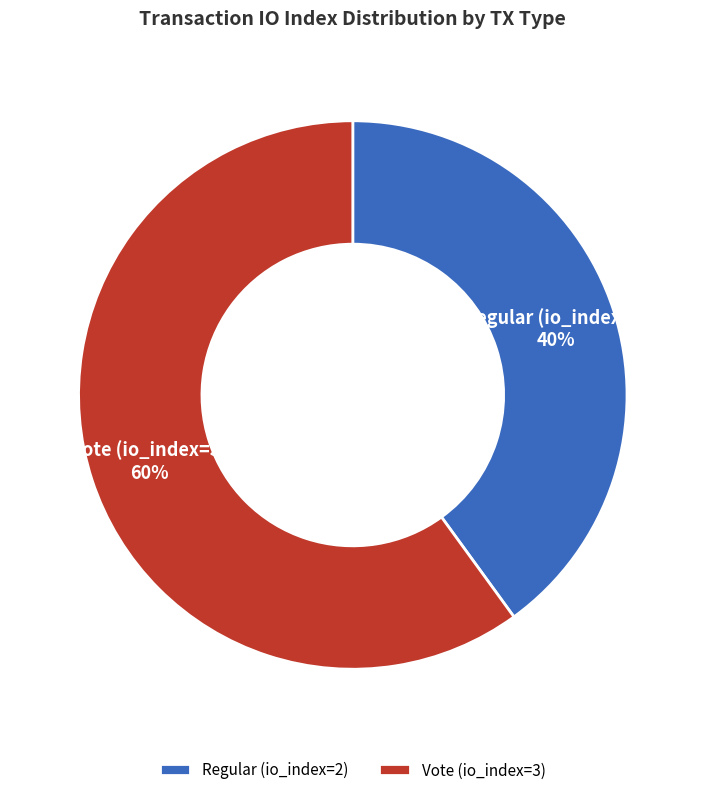

Which slice is the smallest?

Regular (io_index=2)